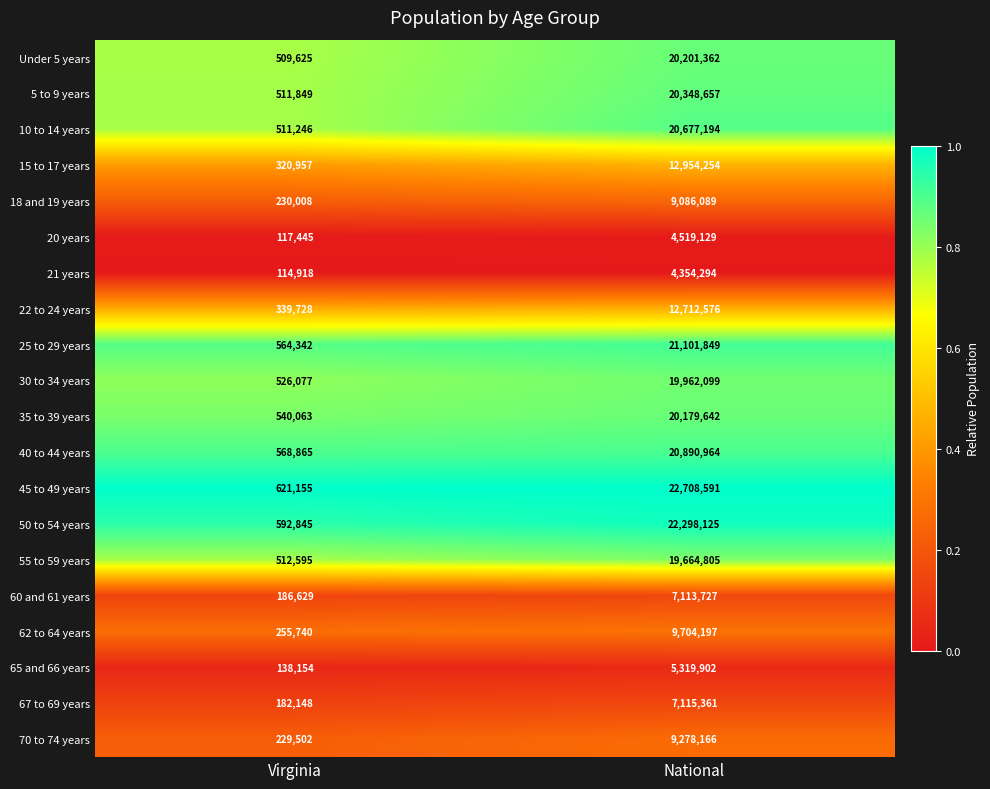

What is the total value across all series at Virginia?

7573891